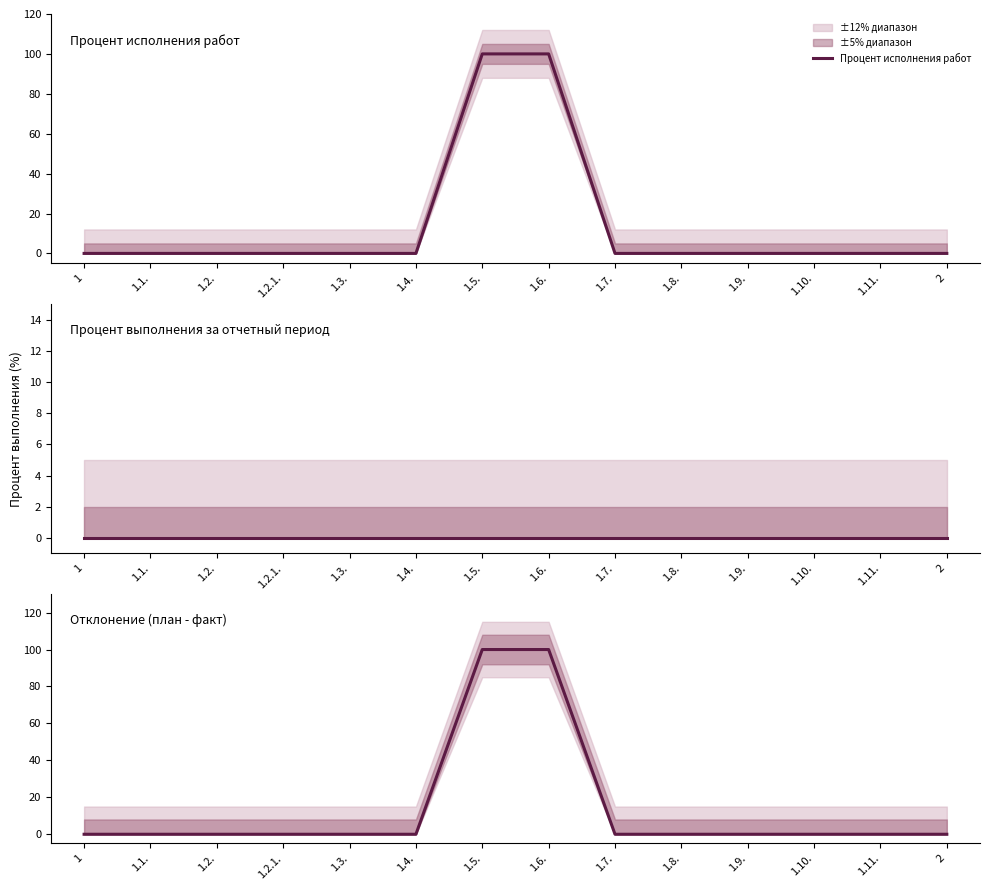

What is the maximum value for Процент исполнения работ?

100